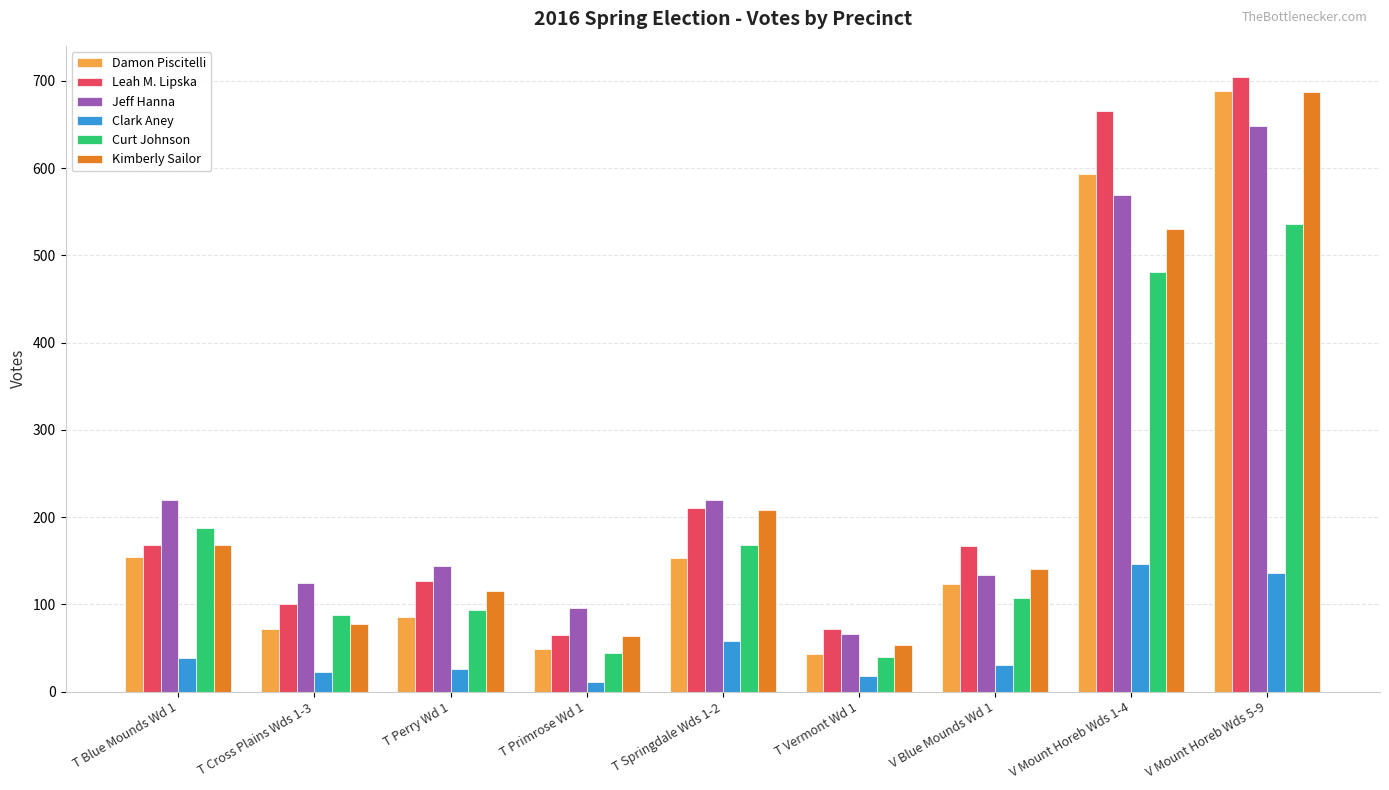

Count the number of categories in the chart.

9